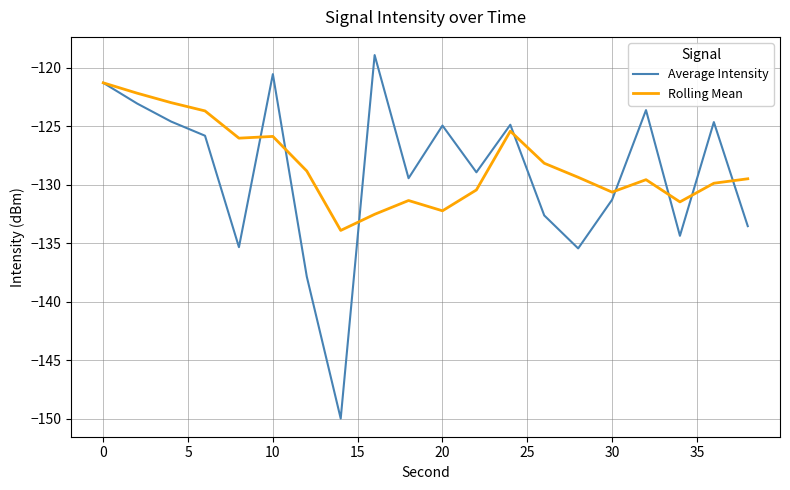

What is the maximum value shown in the chart?

-118.9